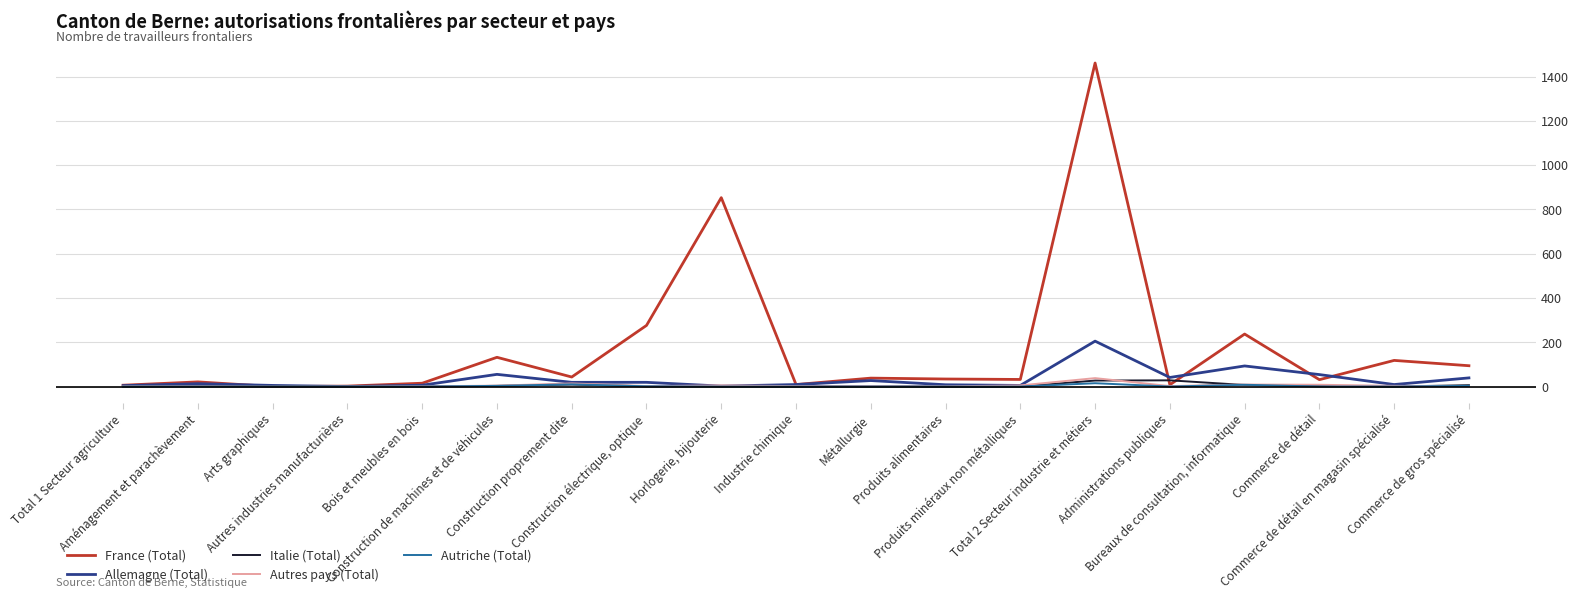

What is the maximum value shown in the chart?

1461